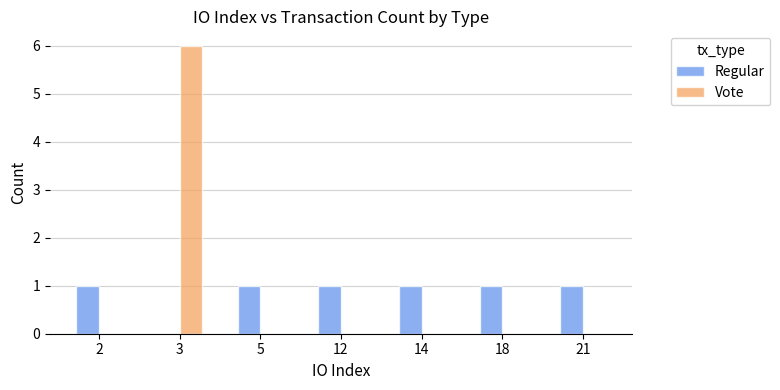

What is the highest value of the Vote series?

6